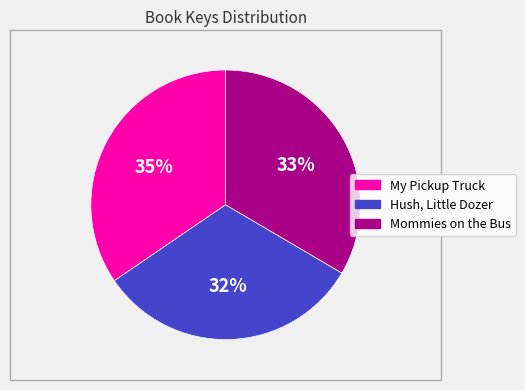

To the nearest percent, what is the average slice percentage?

33%